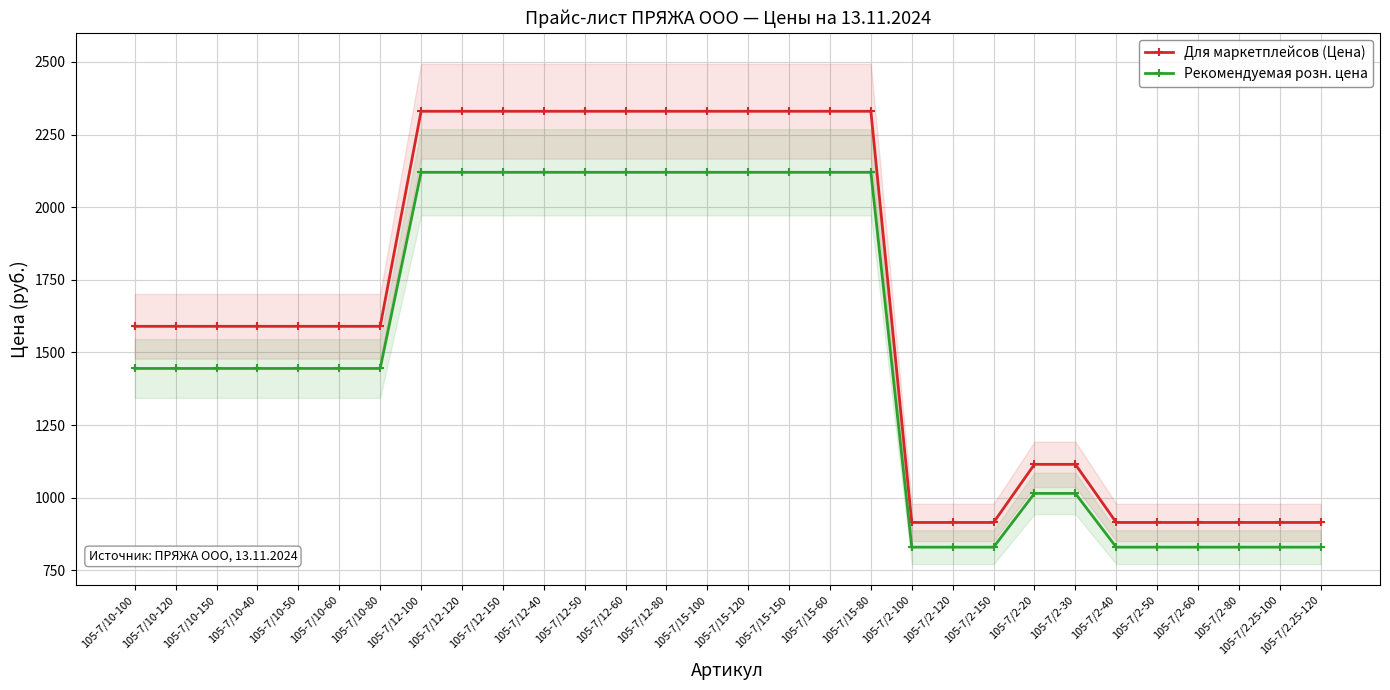

Count the number of categories in the chart.

30